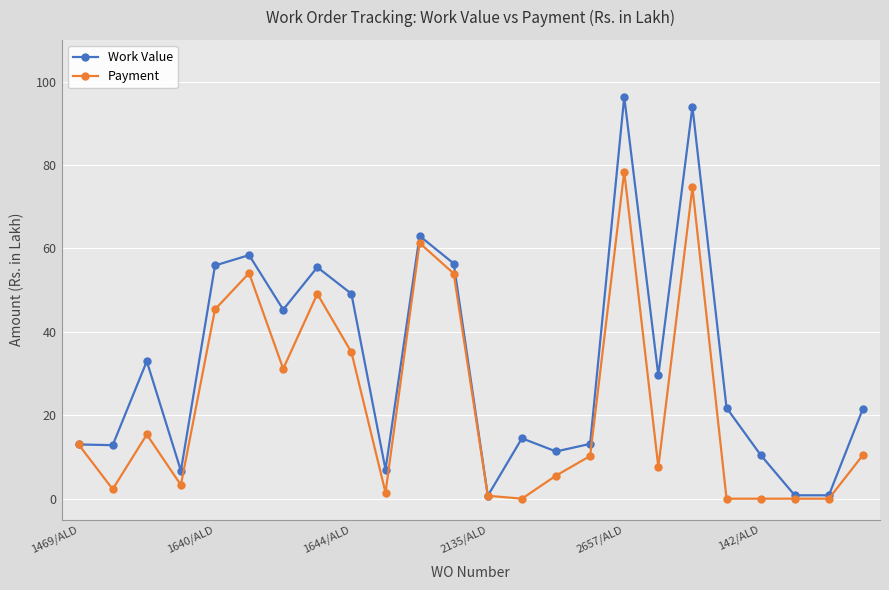

Which series has the largest range (max minus min)?

Work Value